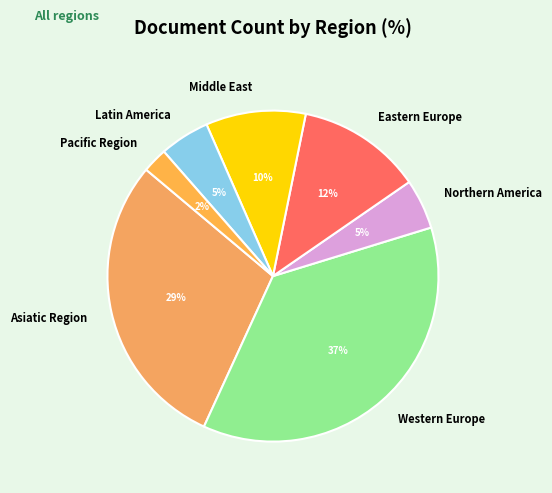

Is it true that Eastern Europe is 12% of the pie?

True